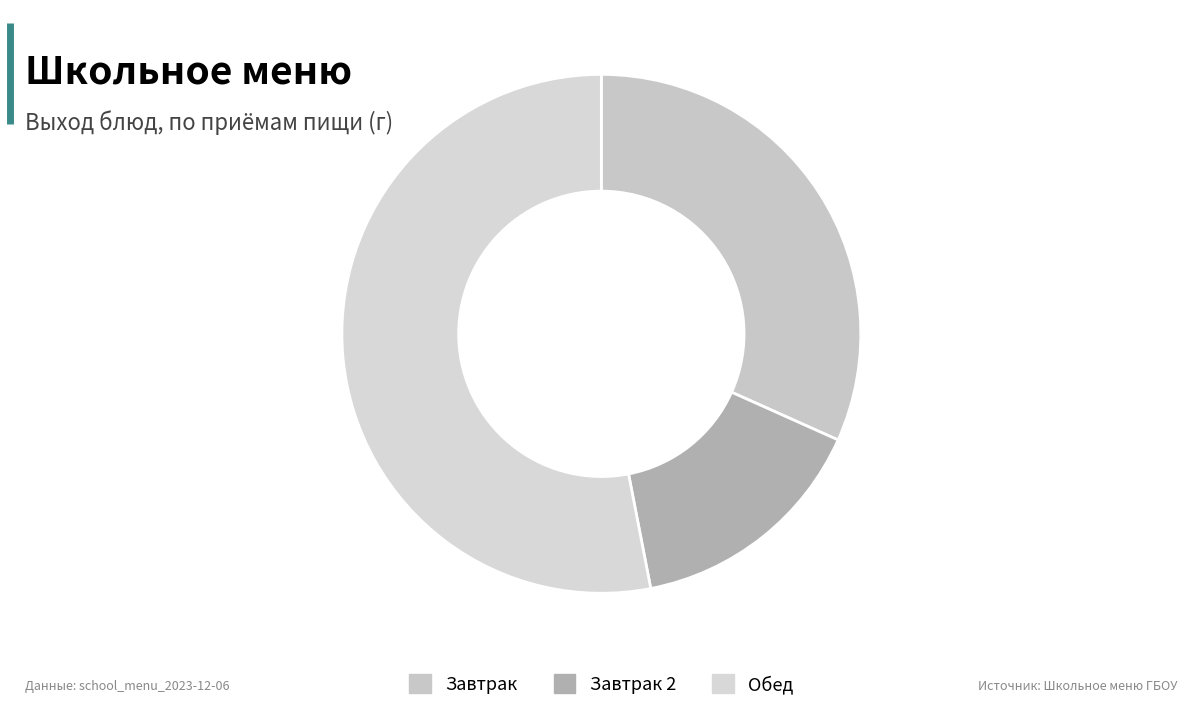

Is there any slice that represents more than half of the pie?

Yes